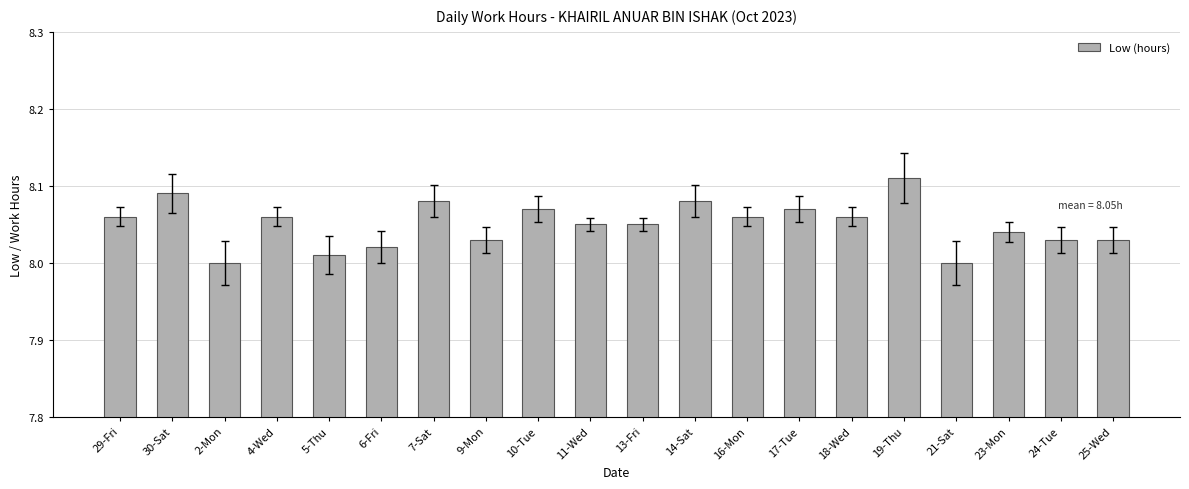

What is the sum of all values?

161.0